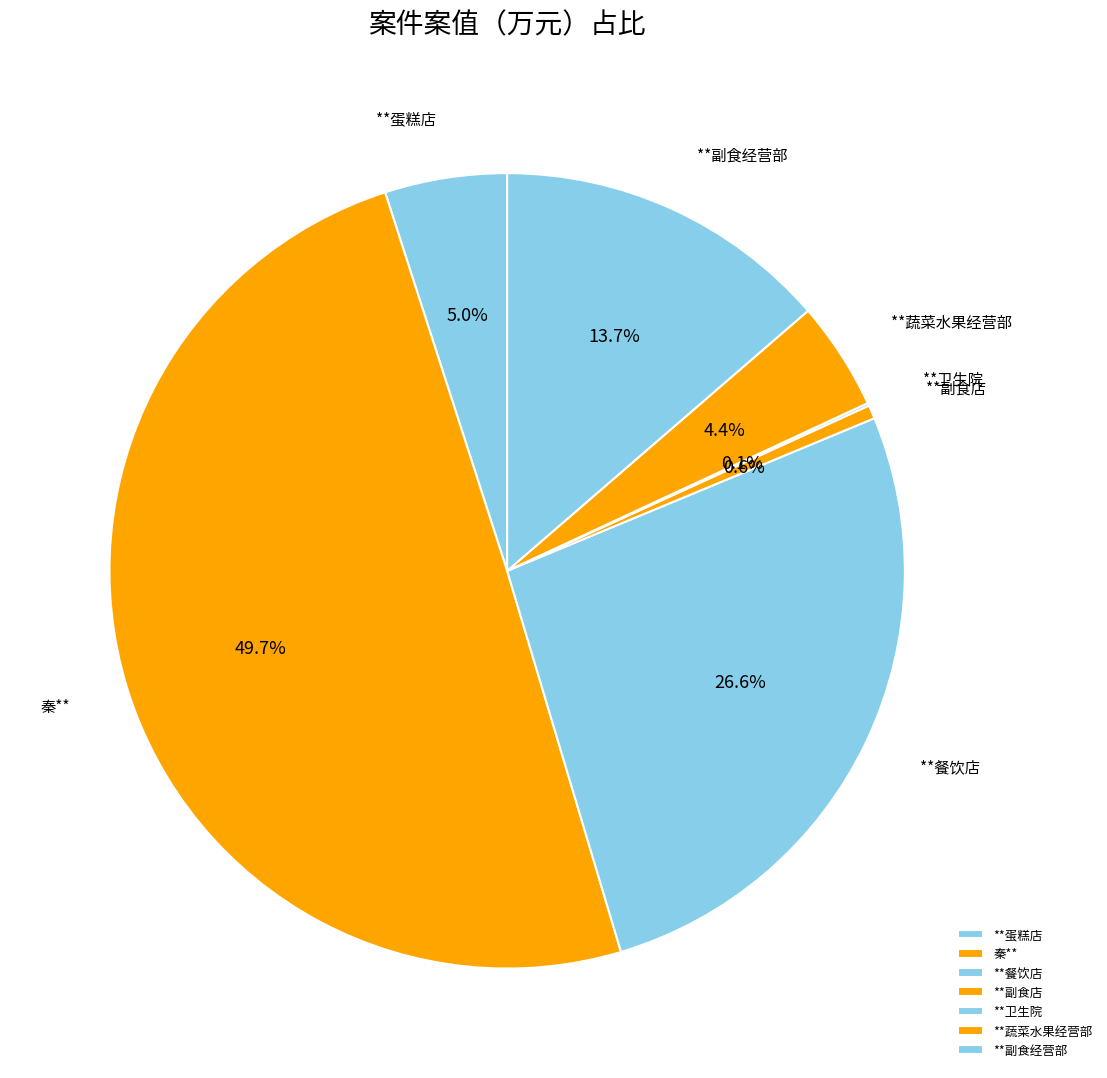

To the nearest percent, what portion does **餐饮店 represent?

27%